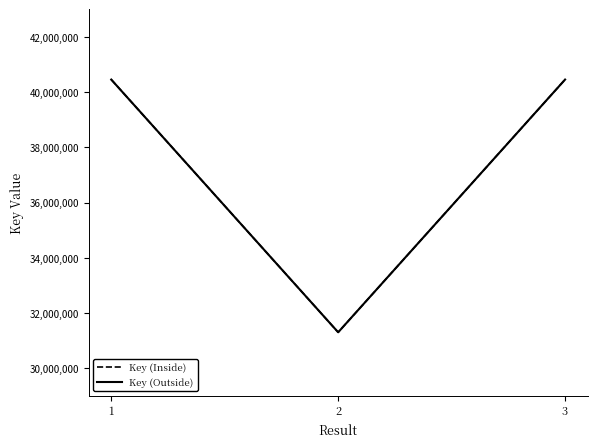

What is the value of the Key (Outside) point at the 1st from the left?

40452752